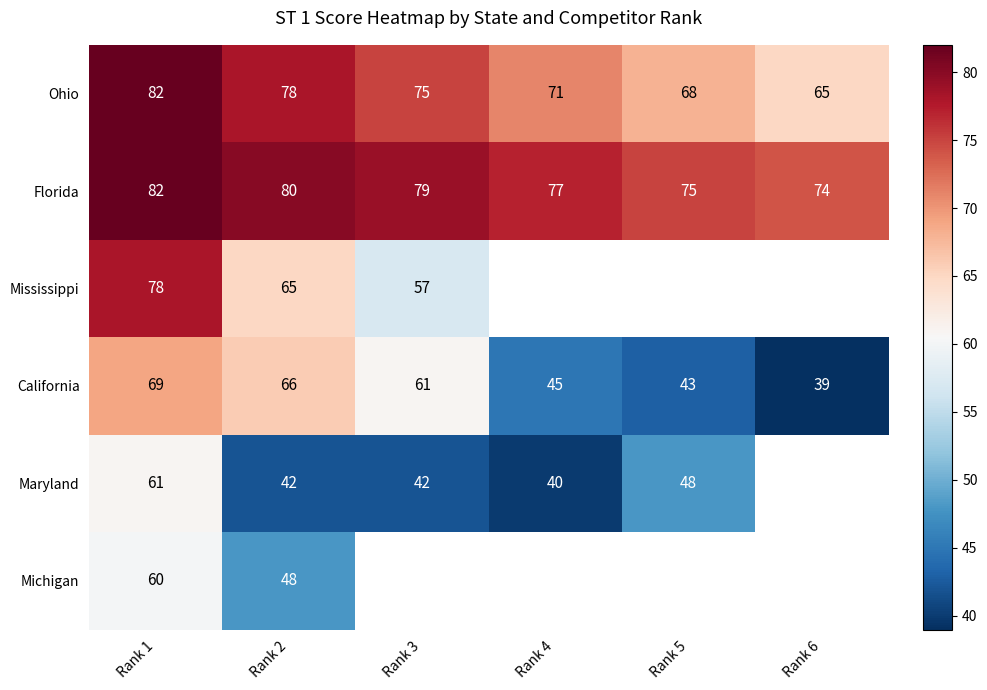

What is the difference between the California values at Rank 2 and Rank 1?

3